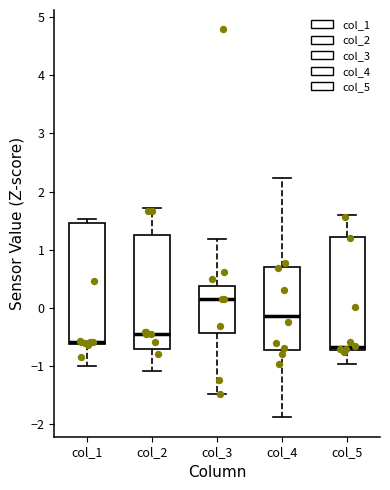

Reading left to right, transcribe this box plot: for each box, give where its median line is, the range the box spans, and where its two whiskers end, as read against the y-axis. The values are not printed on the chart, so give them approximately, as read against the axis.

col_1: median -0.6 (just above the box's lower edge), box -0.6 to 1.5, whiskers -1.0 to 1.5 (just above the box's upper edge)
col_2: median -0.5, box -0.7 to 1.3, whiskers -1.1 to 1.7
col_3: median 0.1, box -0.4 to 0.4, whiskers -1.5 to 1.2
col_4: median -0.1, box -0.7 to 0.7, whiskers -1.9 to 2.2
col_5: median -0.7 (just above the box's lower edge), box -0.7 to 1.2, whiskers -1.0 to 1.6